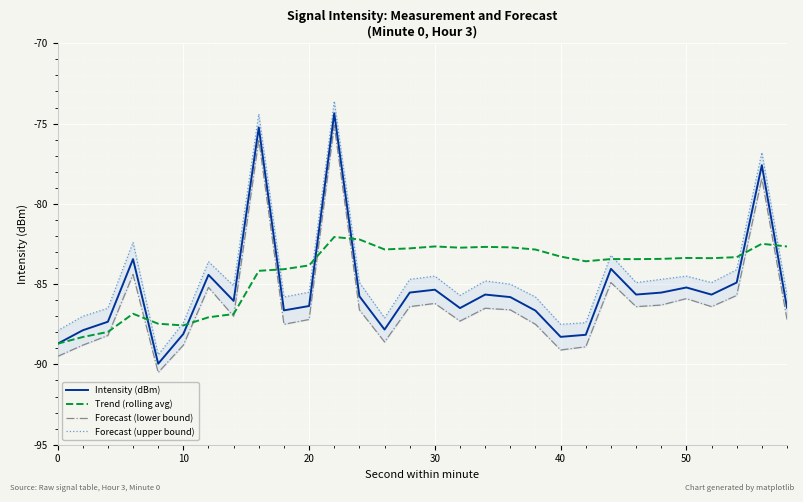

Count the number of categories in the chart.

30